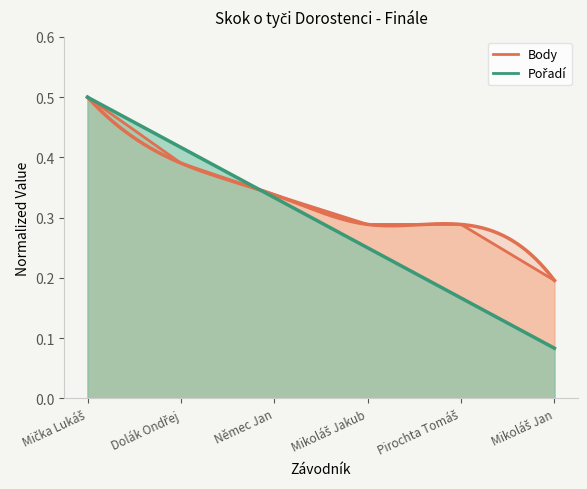

Reading left to right, what are all the values shown in this chart?

Mička Lukáš=0.5	Dolák Ondřej=0.4	Němec Jan=0.3	Mikoláš Jakub=0.3	Pirochta Tomáš=0.3	Mikoláš Jan=0.2